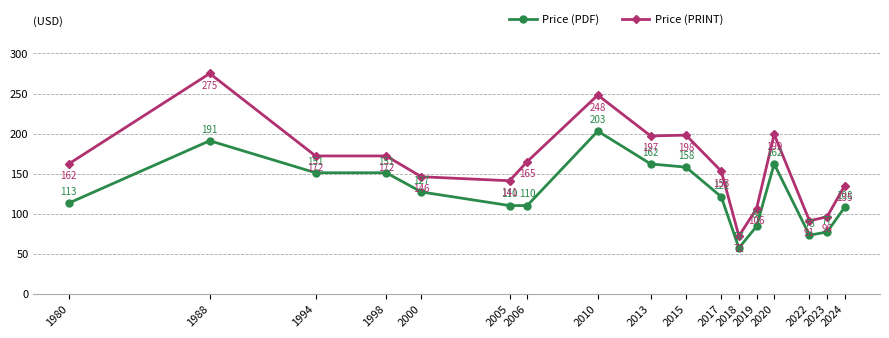

What are all the series names shown in the legend?

Price (PDF), Price (PRINT)